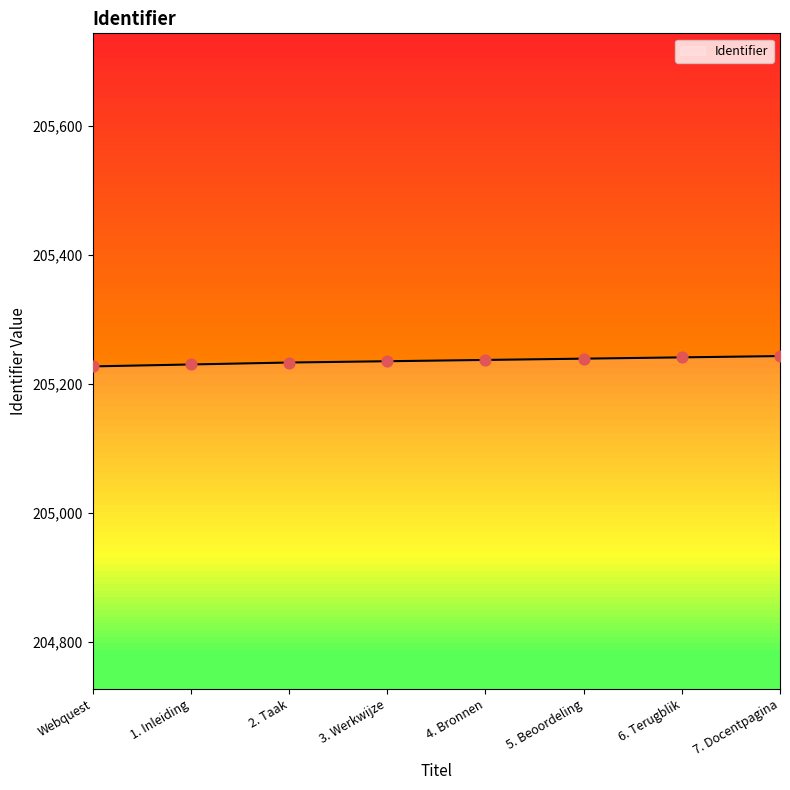

What is the change in value from 1. Inleiding to 2. Taak?

+3